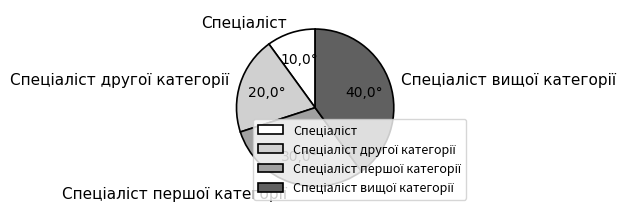

Is there a majority slice in this chart?

No